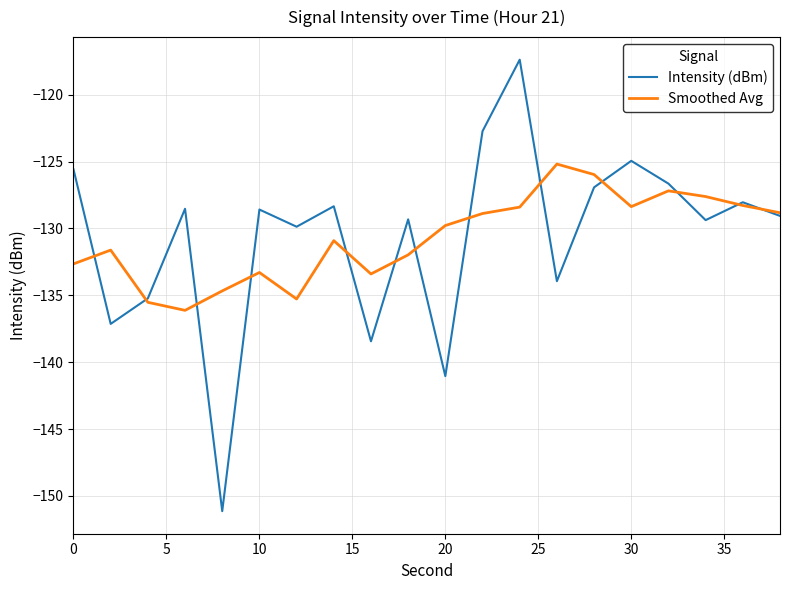

What is the minimum value for Smoothed Avg?

-136.1